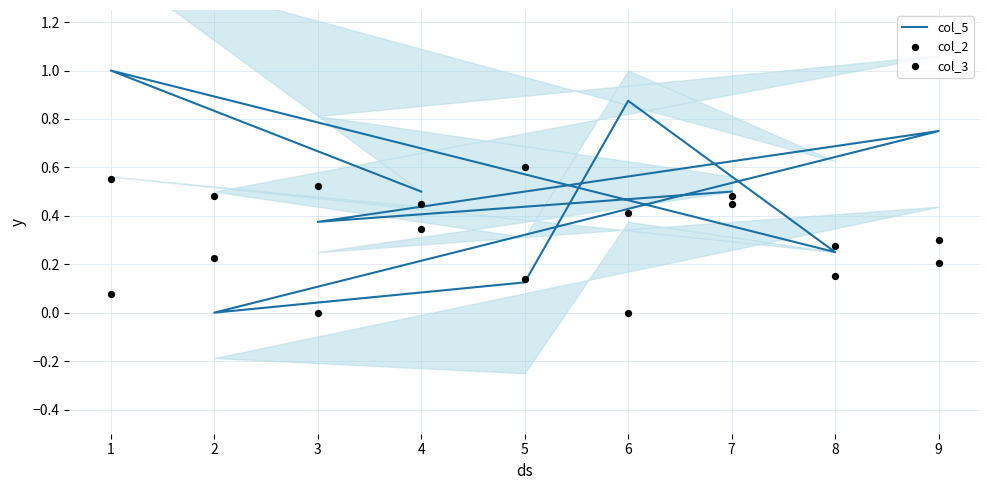

Which series has the largest Y range (max minus min)?

col_5